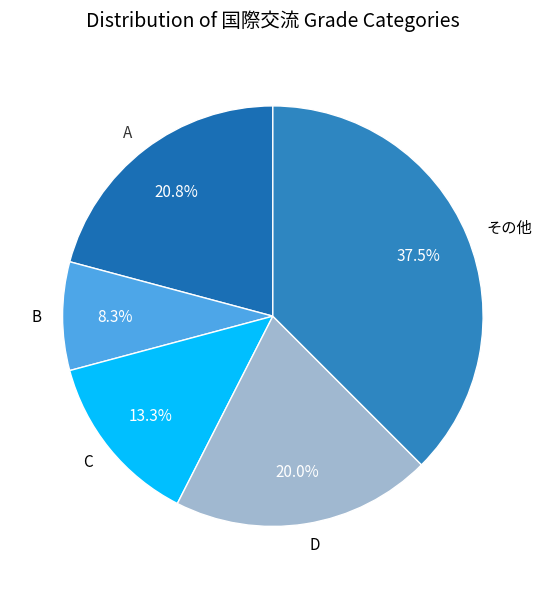

To the nearest percent, what is the average slice percentage?

20%